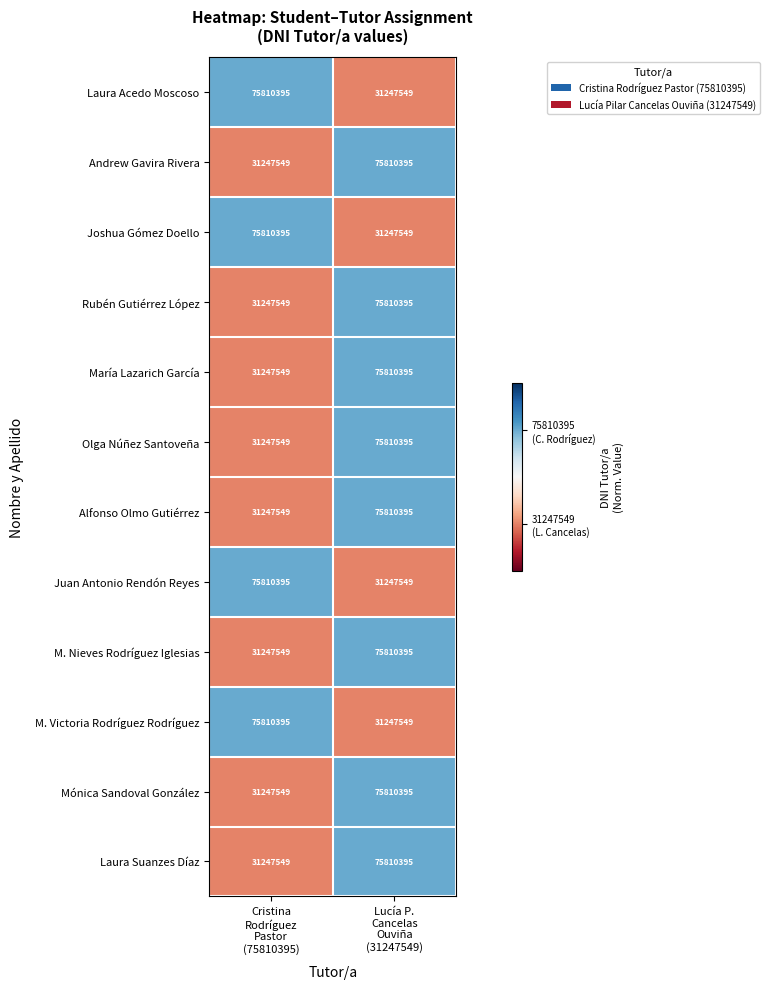

What is the smallest value displayed?

31247549